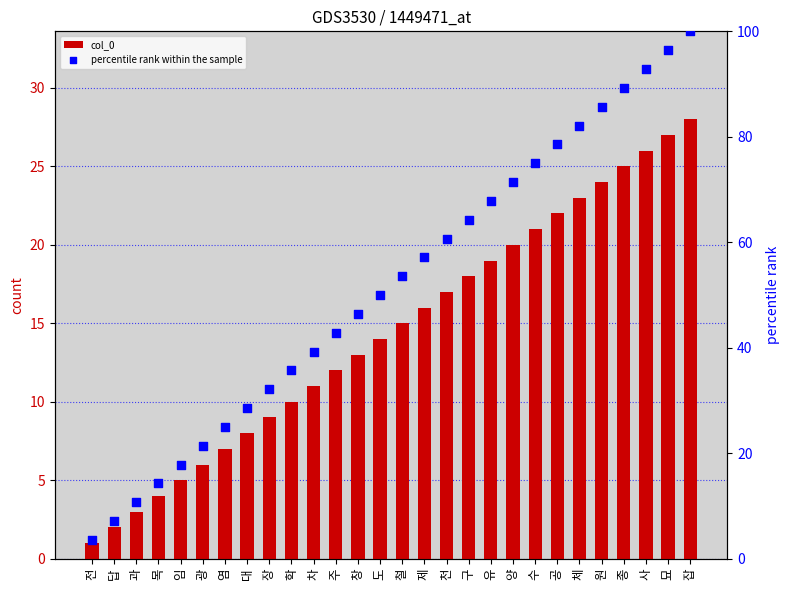

At which category is the sum across all series the highest?

잡